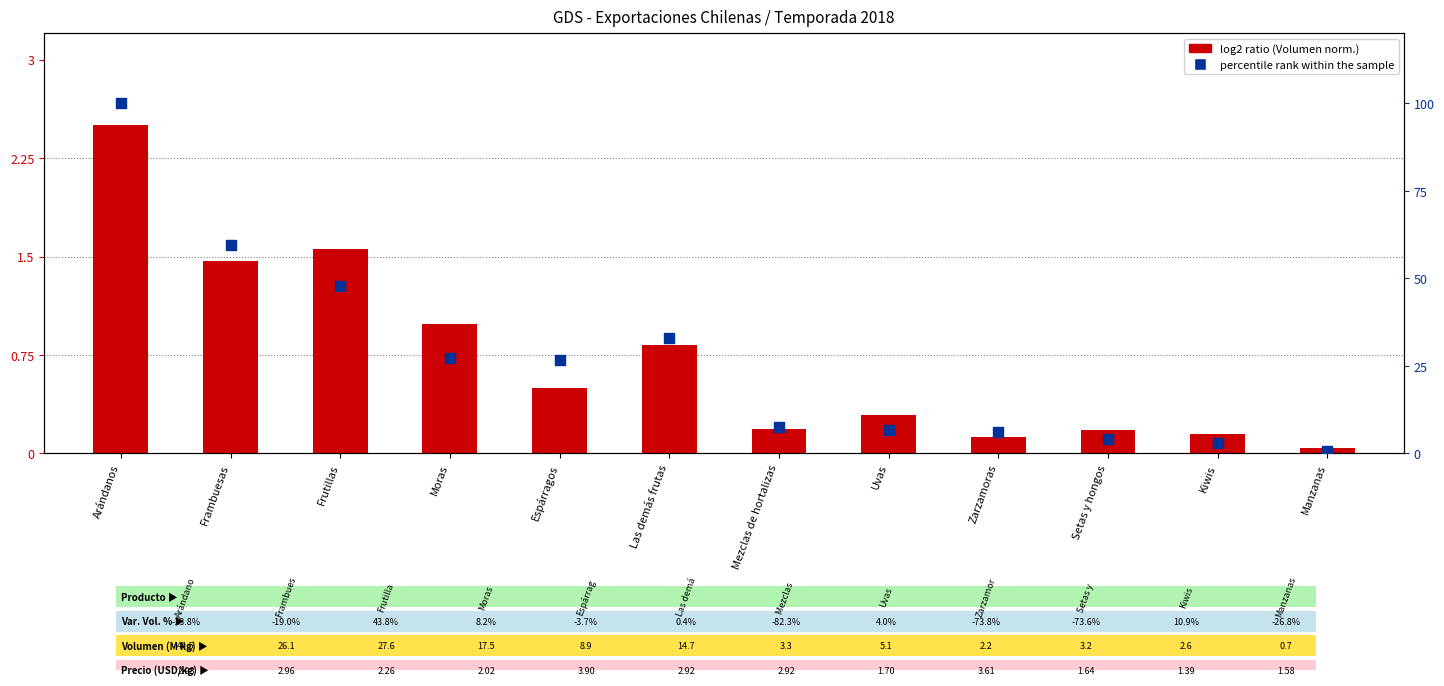

At which category is the sum across all series the highest?

Arándanos